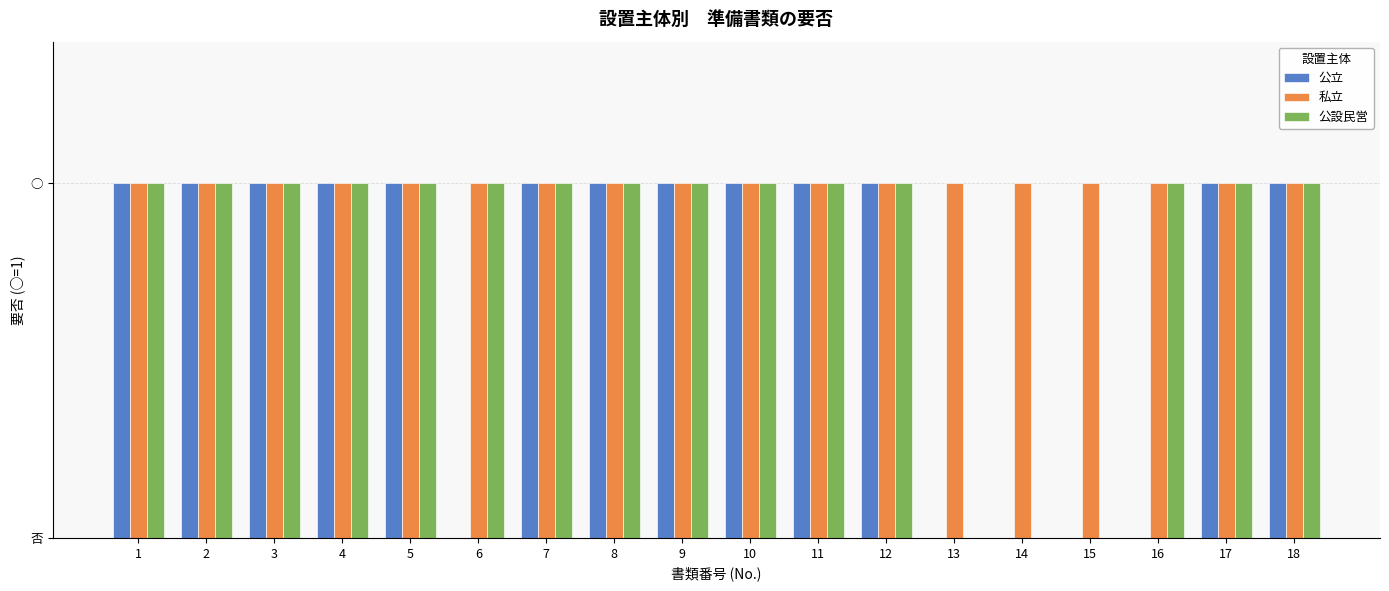

What are all the series names shown in the legend?

公立, 私立, 公設民営